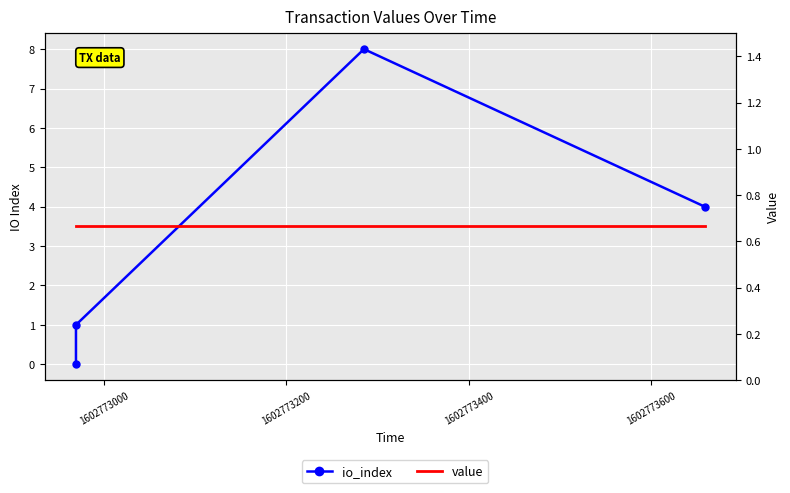

At which label does io_index first exceed 4?

1602773200